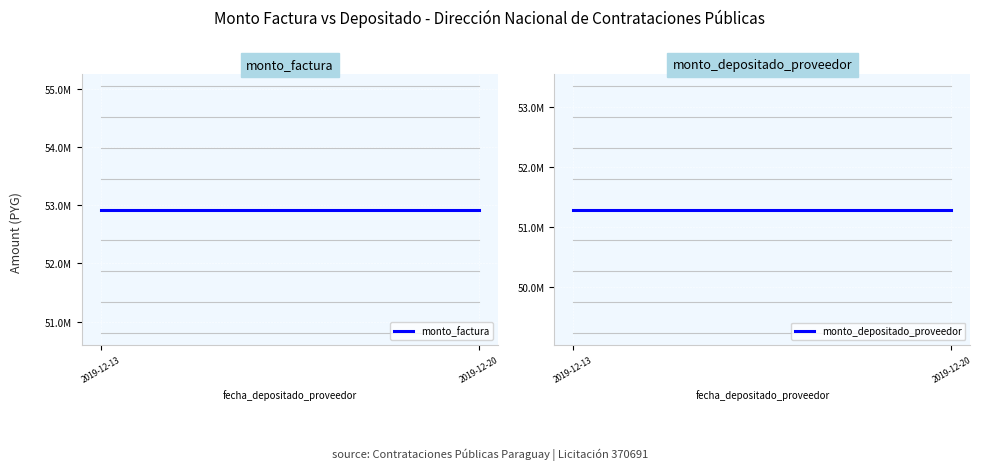

At which category is the sum across all series the highest?

2019-12-20